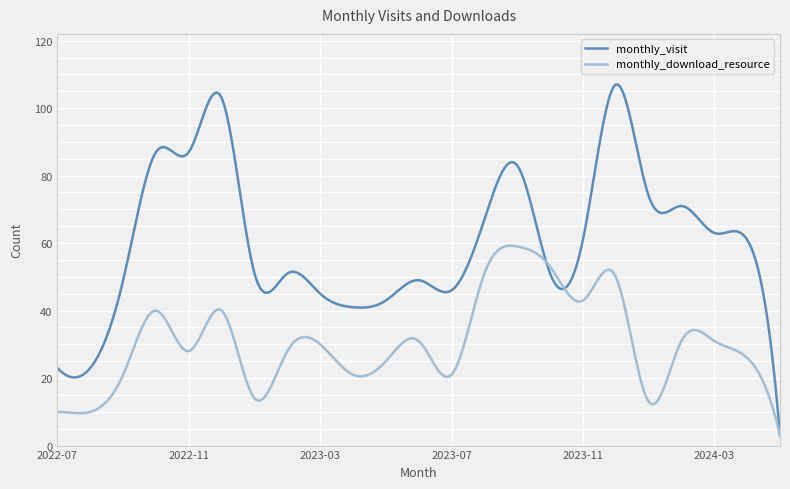

List the series in order of their peak value, lowest first.

monthly_download_resource, monthly_visit